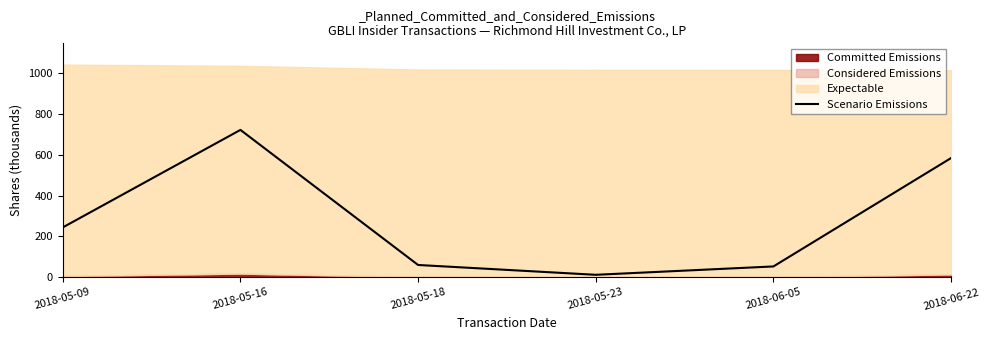

What is the maximum value shown in the chart?

722.8